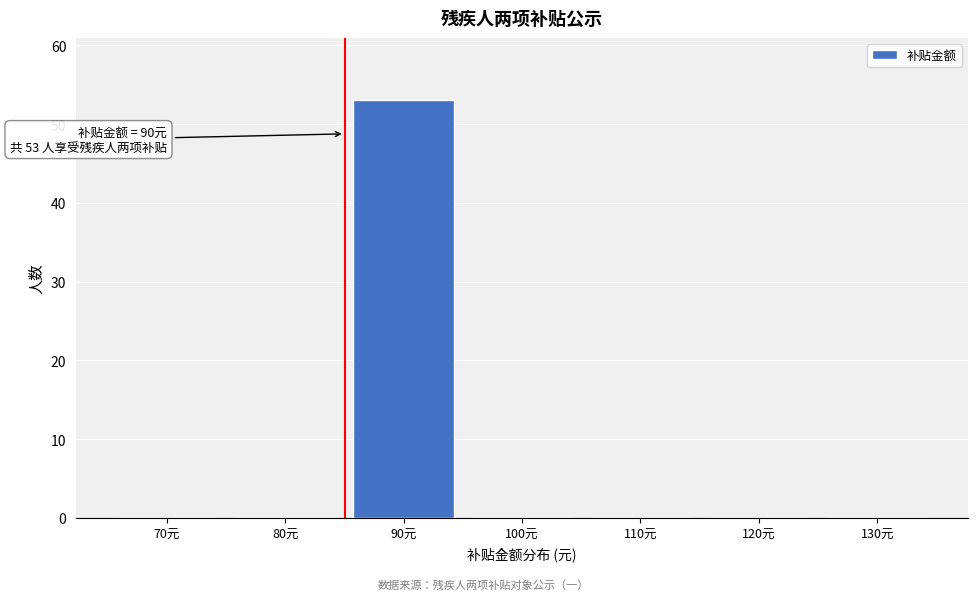

Reading right to left, what are all the values shown in this chart?

130元=0	120元=0	110元=0	100元=0	90元=53	80元=0	70元=0